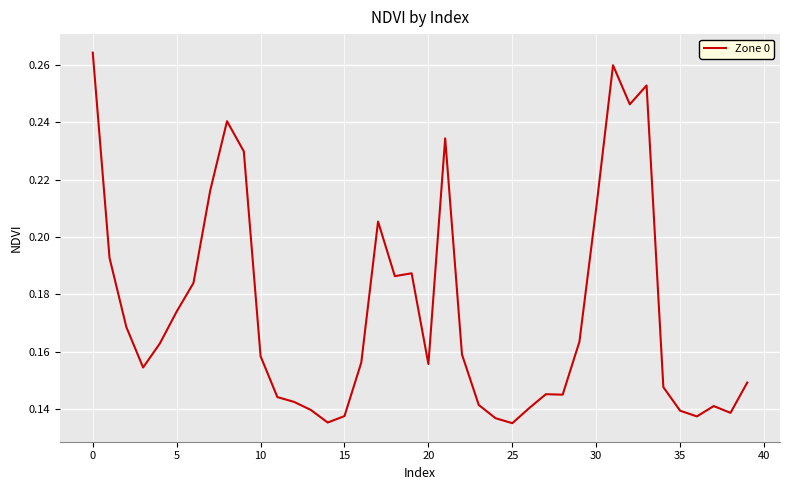

Which label corresponds to the smallest value in the chart?

25